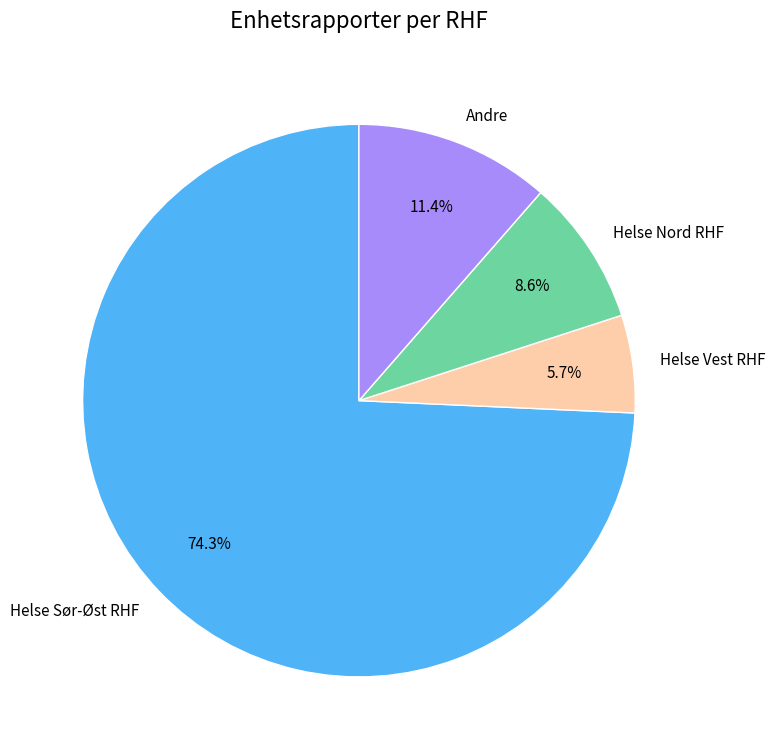

How many segments does this pie chart have?

4